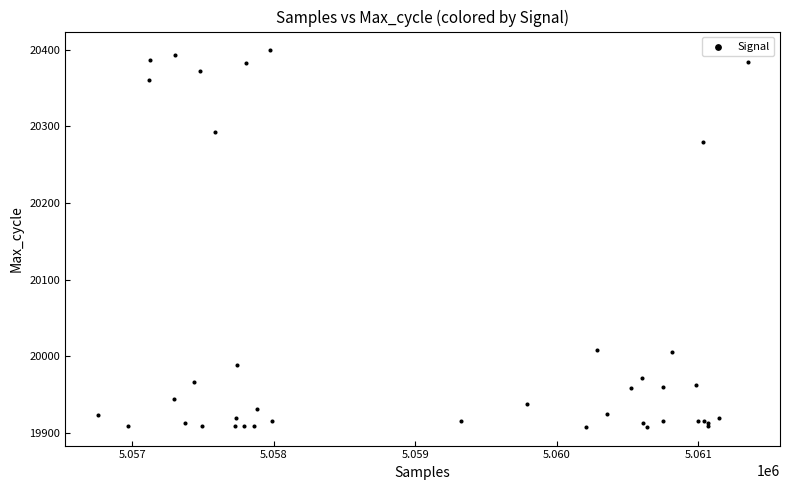

What Y value in the scatter plot is closest to 20153?

20280